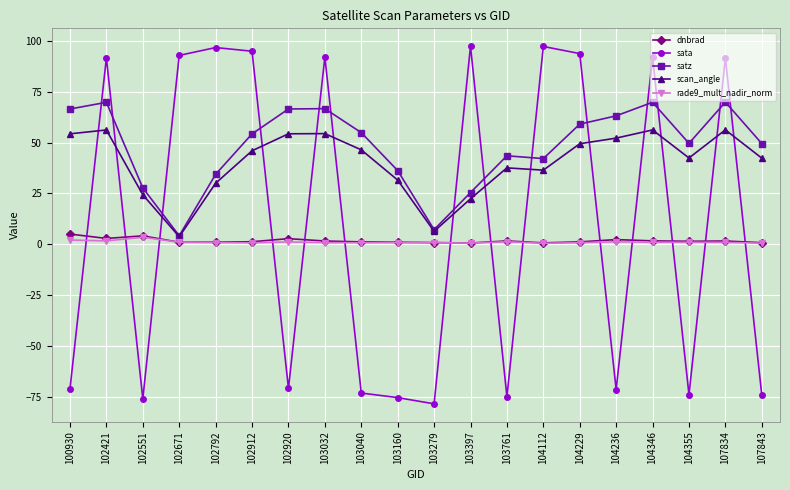

Is the value of sata at 107834 greater than the value of rade9_mult_nadir_norm at 102920?

Yes